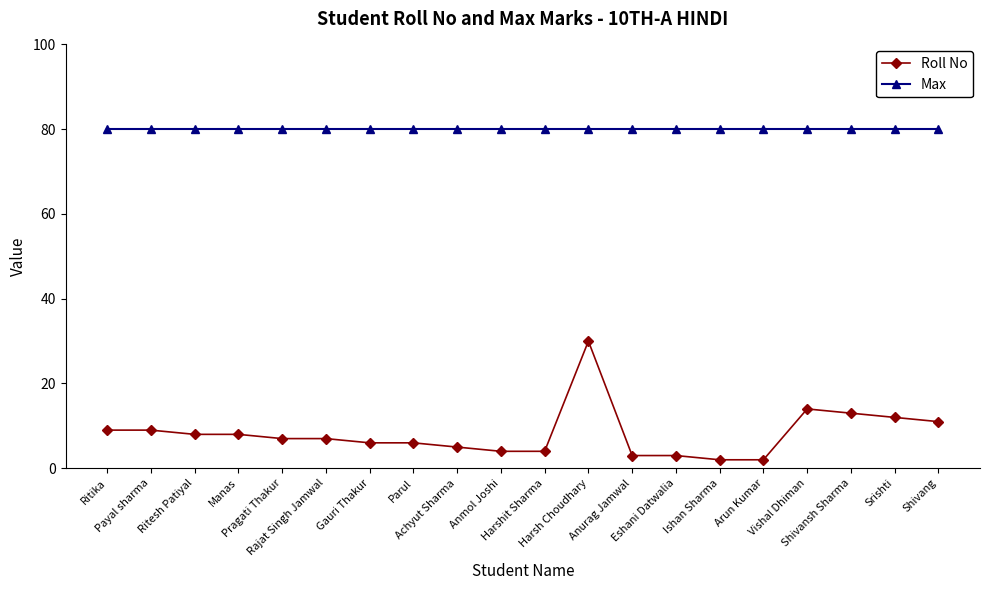

At which category is the sum across all series the highest?

Harsh Choudhary